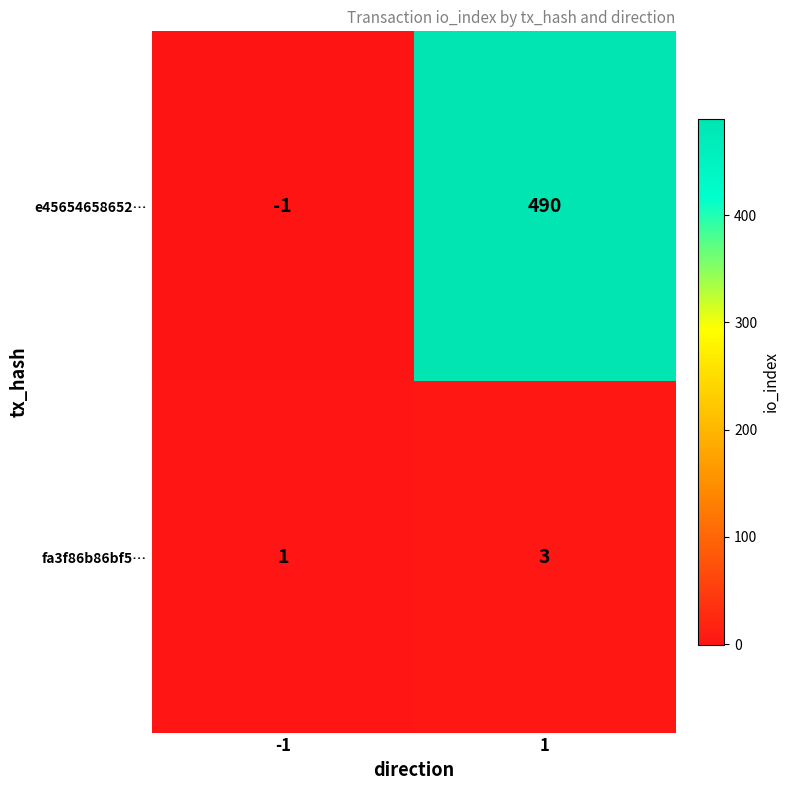

How many values in the fa3f86b86bf5… series are below 3?

1